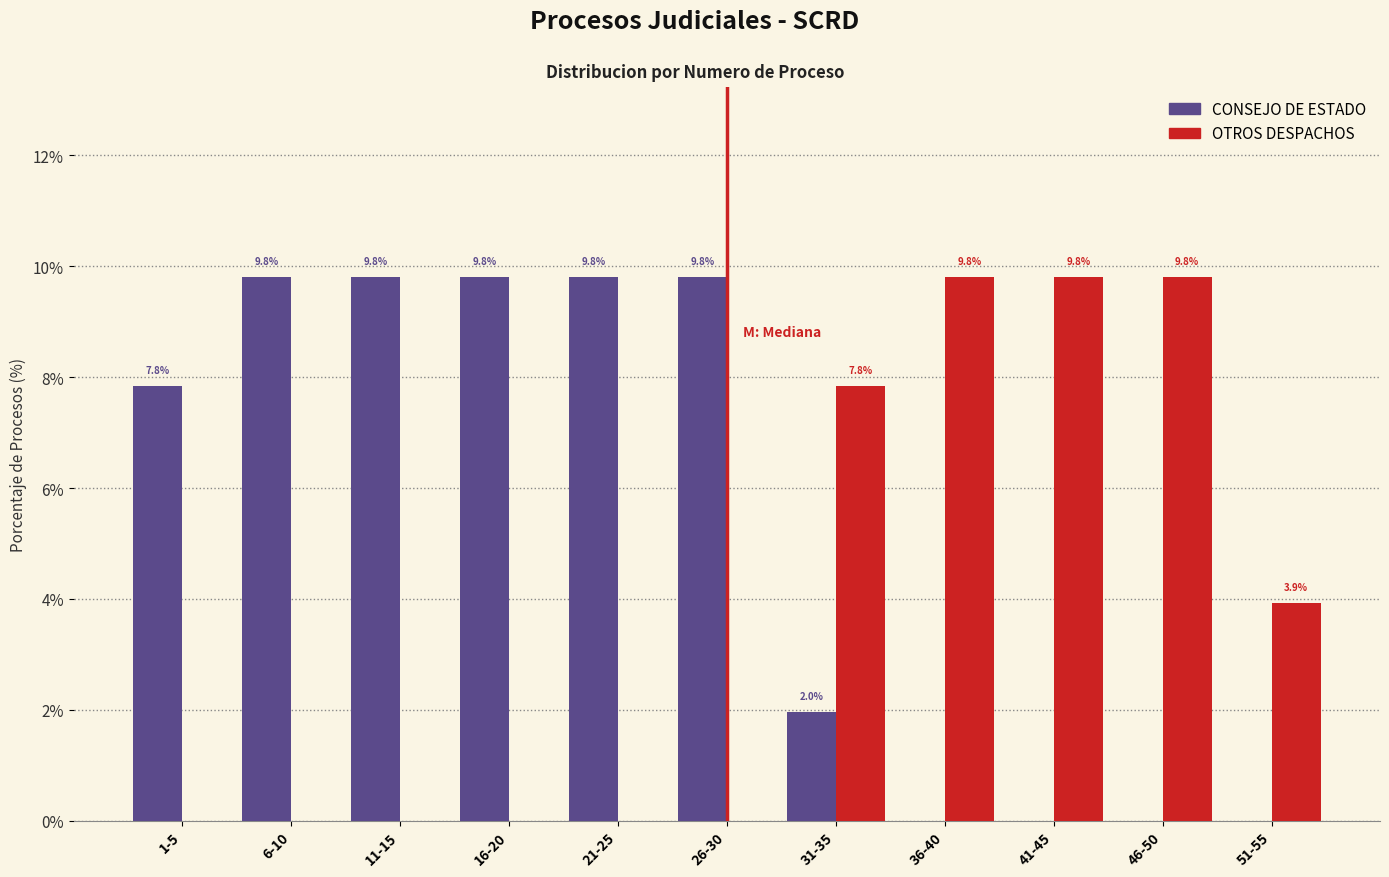

Reading left to right, extract all data points from this chart.

CONSEJO DE ESTADO: 1-5=7.8	6-10=9.8	11-15=9.8	16-20=9.8	21-25=9.8	26-30=9.8	31-35=2.0	36-40=0.0	41-45=0.0	46-50=0.0	51-55=0.0
OTROS DESPACHOS: 1-5=0.0	6-10=0.0	11-15=0.0	16-20=0.0	21-25=0.0	26-30=0.0	31-35=7.8	36-40=9.8	41-45=9.8	46-50=9.8	51-55=3.9